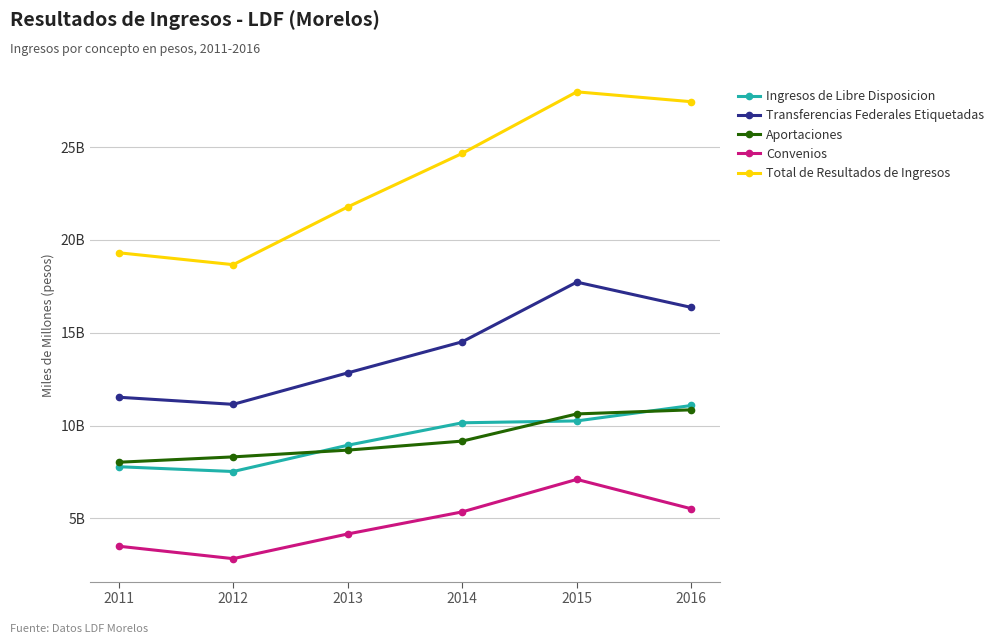

What are all the series names shown in the legend?

Ingresos de Libre Disposicion, Transferencias Federales Etiquetadas, Aportaciones, Convenios, Total de Resultados de Ingresos